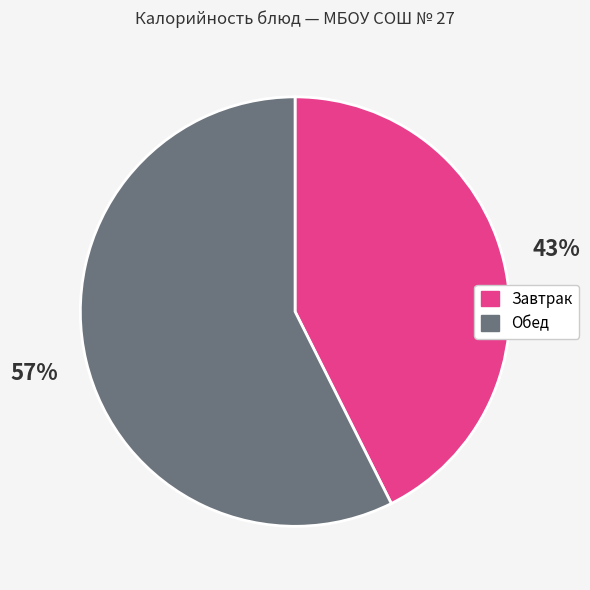

Does any single category account for the majority?

Yes